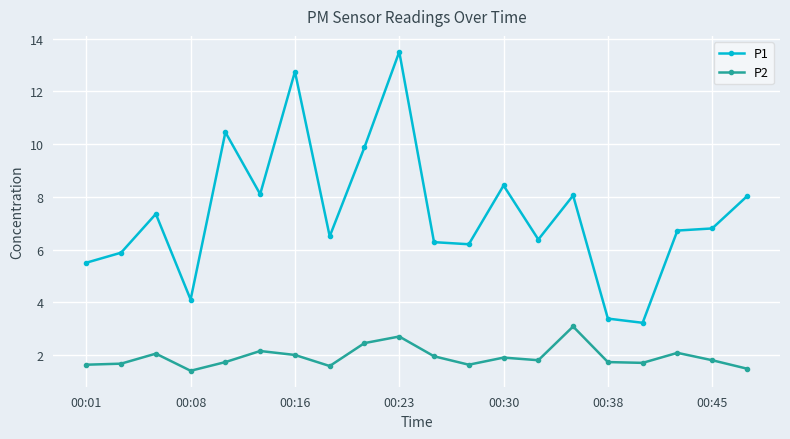

True or false: P2 and P1 cross at least once.

False